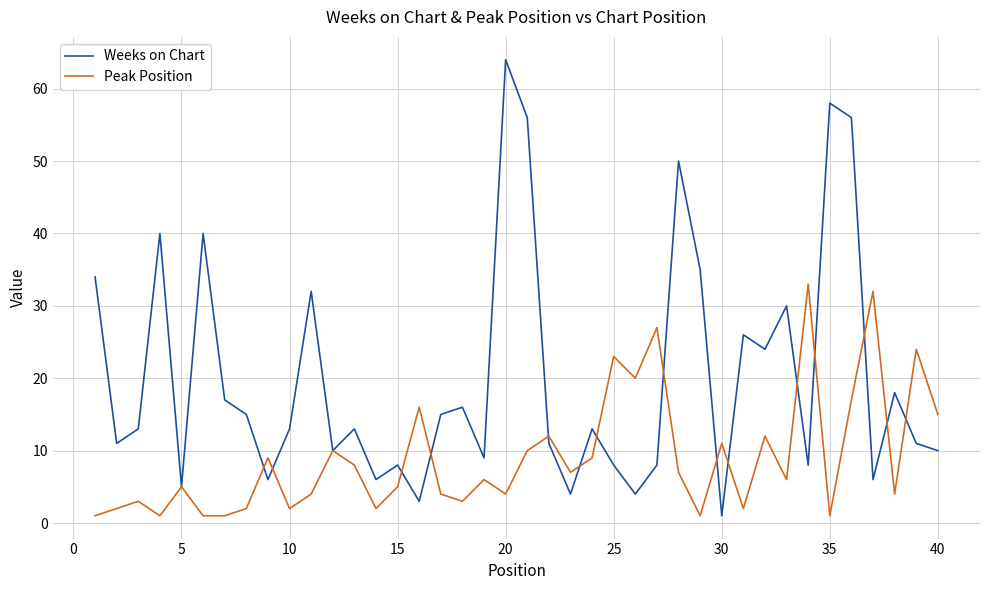

What is the maximum value for Peak Position?

33